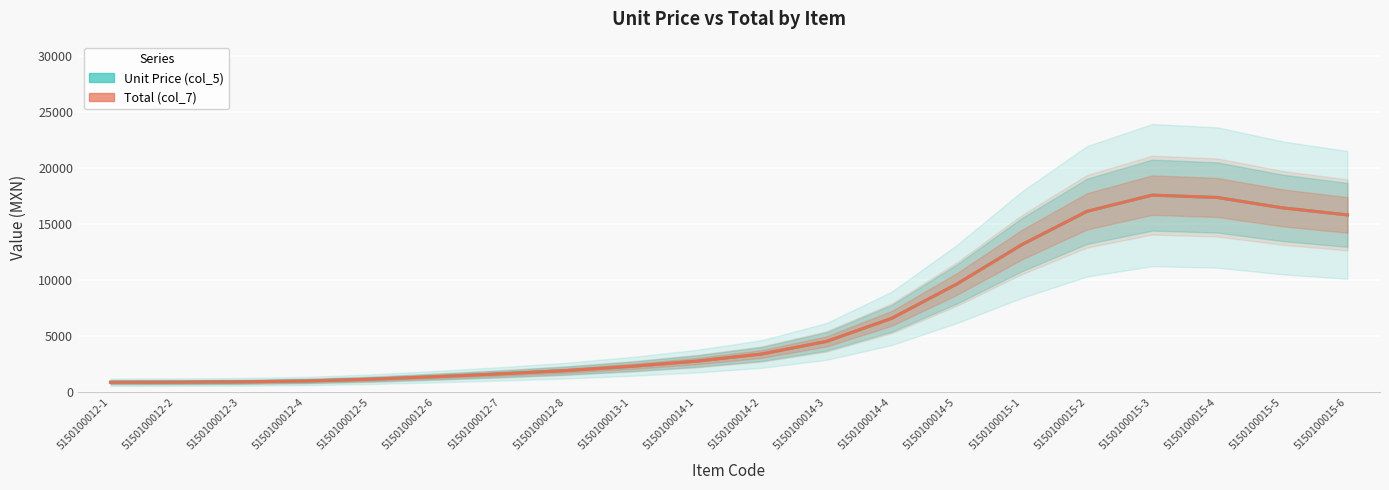

Which category has the lowest value in the Unit Price (col_5) series?

5150100012-1